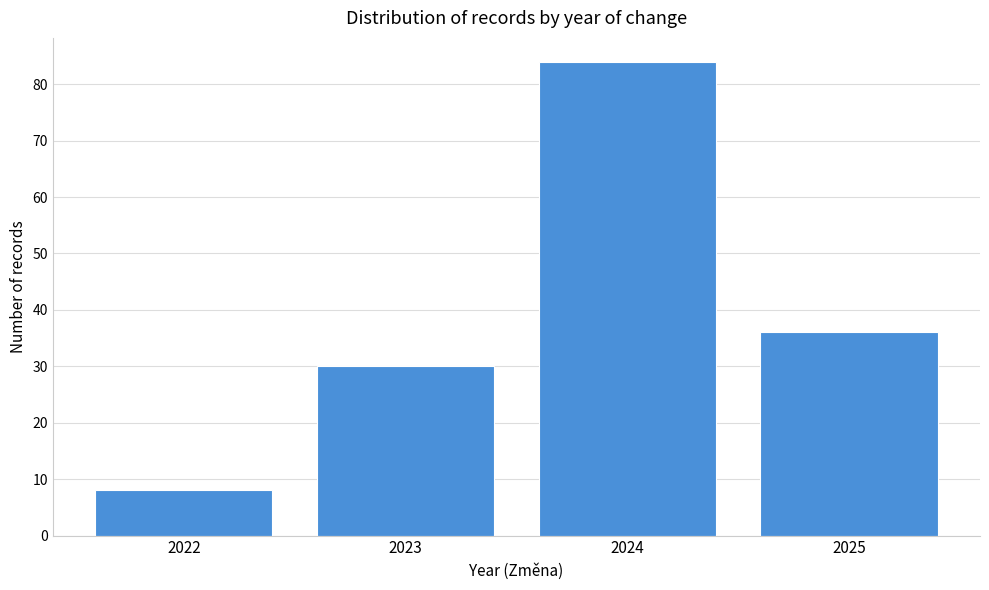

What is the height of the bar covering 2023.5 to 2024.5 on the x-axis? The values are not printed on the chart, so give them approximately, as read against the axis.

84